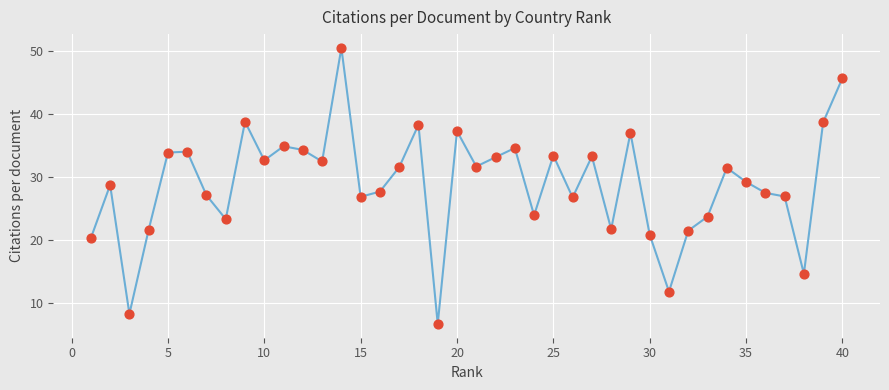

What is the maximum value shown in the chart?

50.5